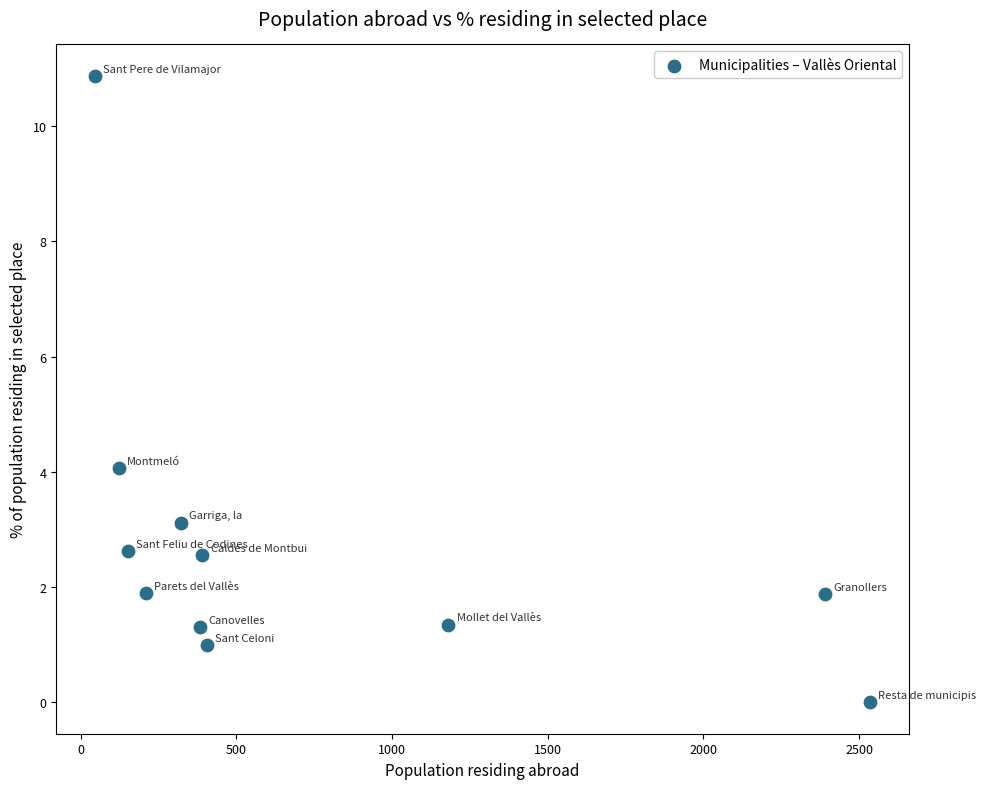

What Y value in the scatter plot is closest to 5?

4.1